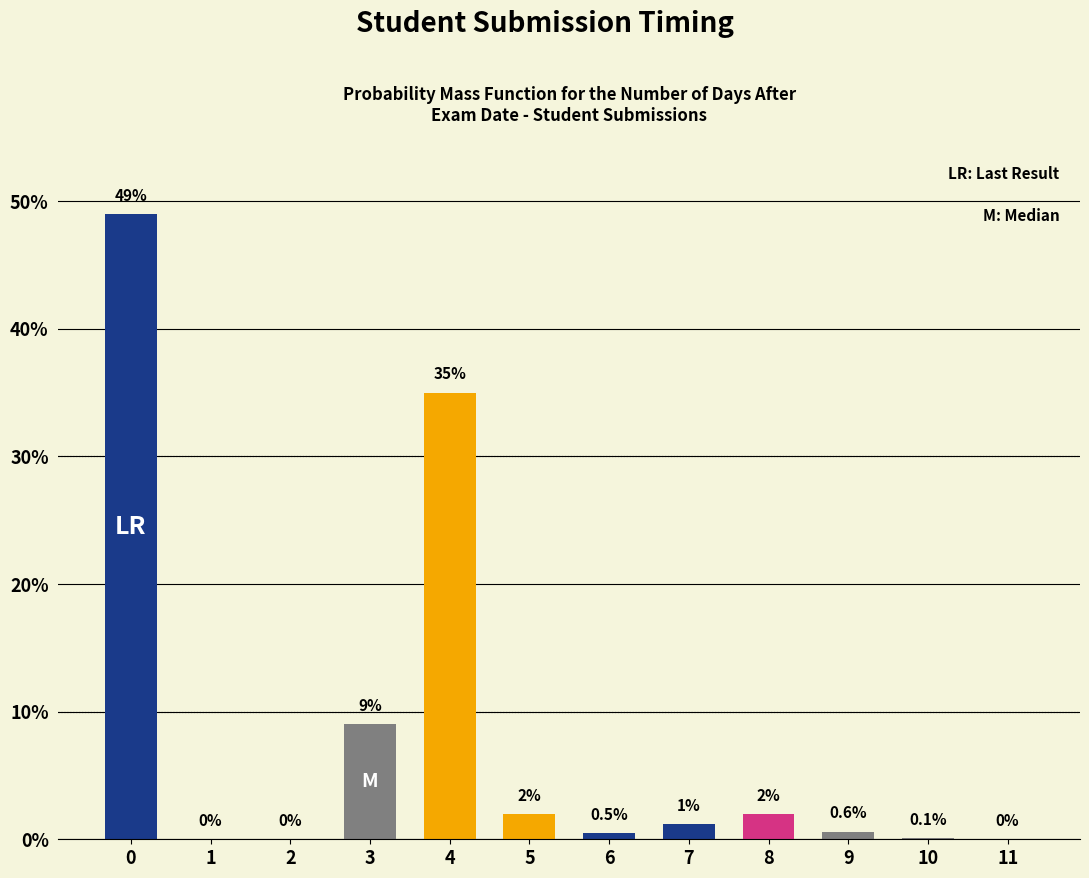

Reading left to right, list all the values displayed in this chart.

0=49.0	1=0.0	2=0.0	3=9.0	4=35.0	5=2.0	6=0.5	7=1.2	8=2.0	9=0.6	10=0.1	11=0.0